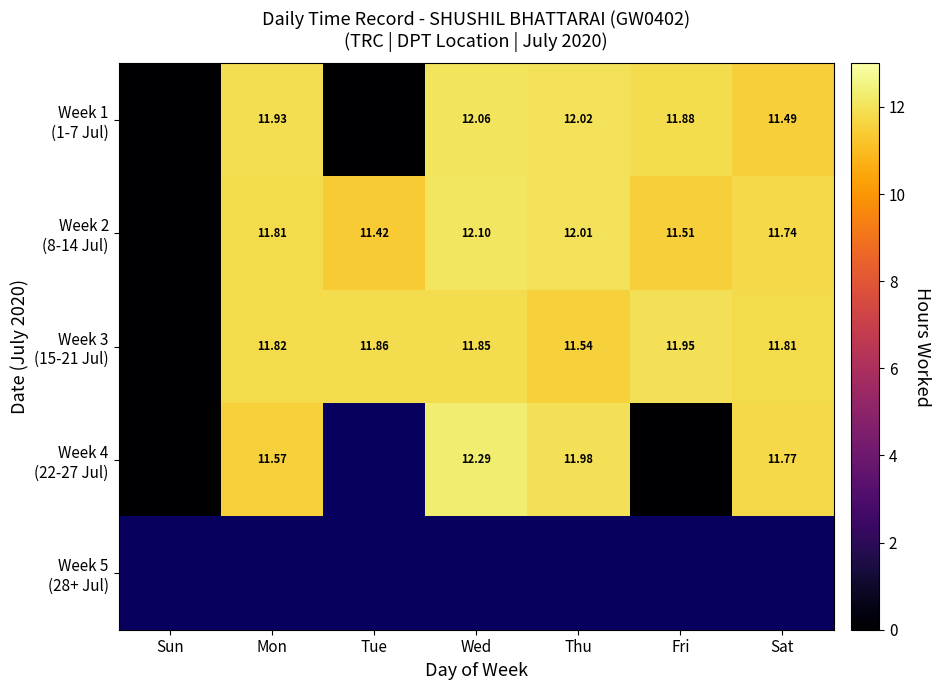

At how many categories does at least one series exceed 1?

6